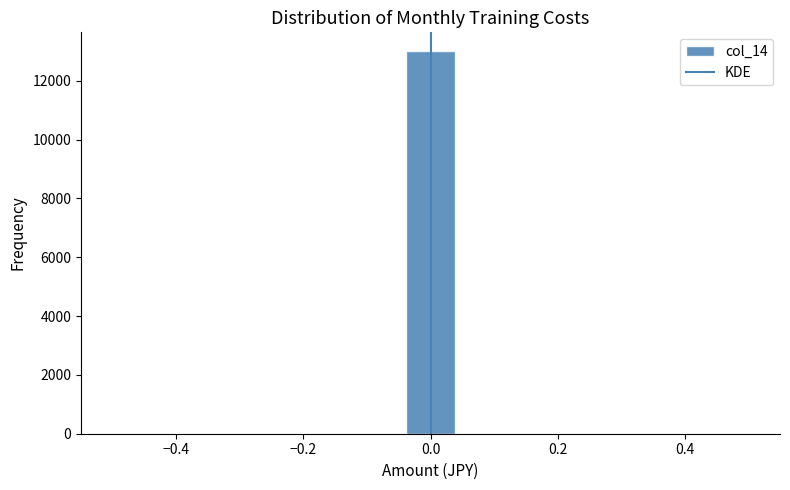

Around what value on the x-axis is the tallest bar? Give the approximate position of its centre, as read against the axis.

0.00